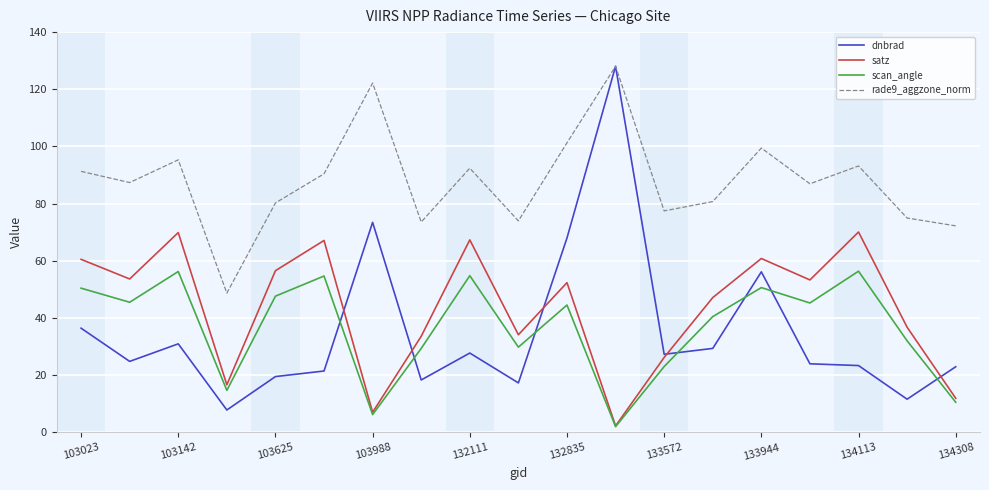

What are all the series names shown in the legend?

dnbrad, satz, scan_angle, rade9_aggzone_norm